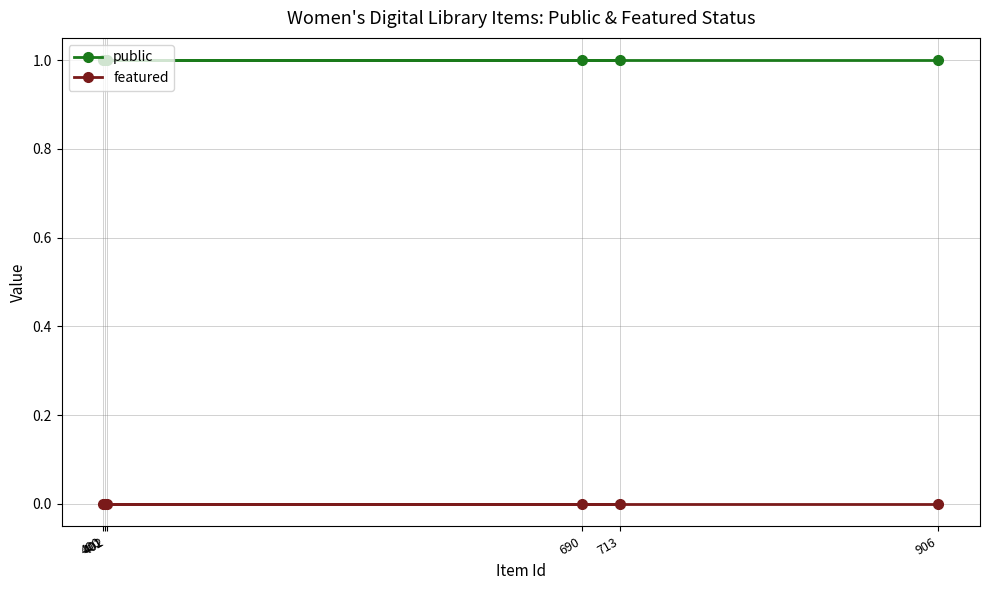

What is the greatest value displayed?

1